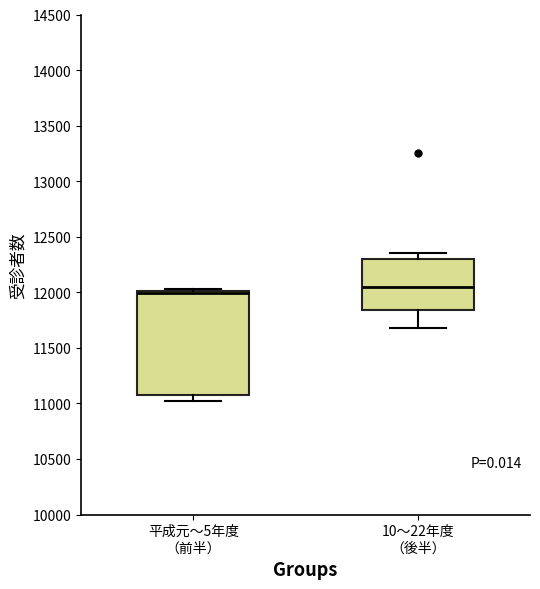

Comparing the boxes themselves (not the whiskers), which one is the tallest?

平成元～5年度 （前半）